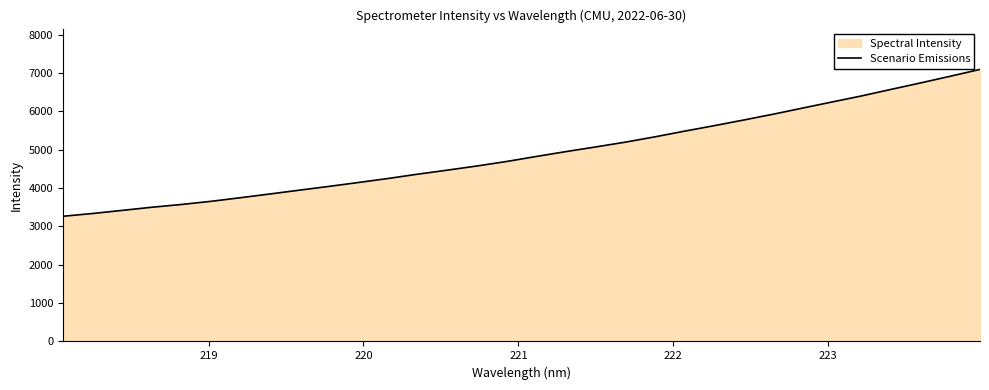

What is the maximum value shown in the chart?

7097.7